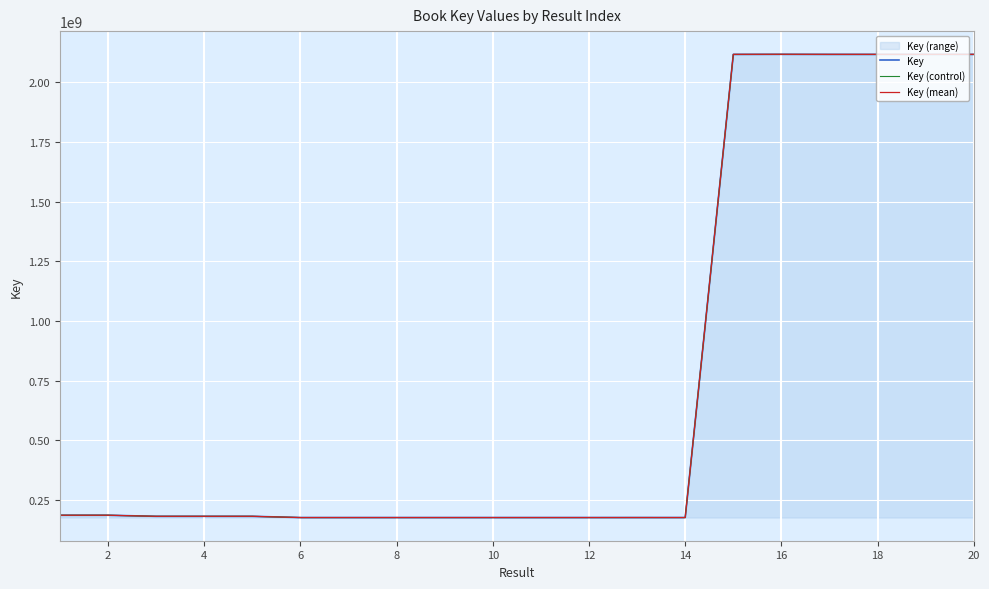

What is the total value across all series at 12?

525885703.9